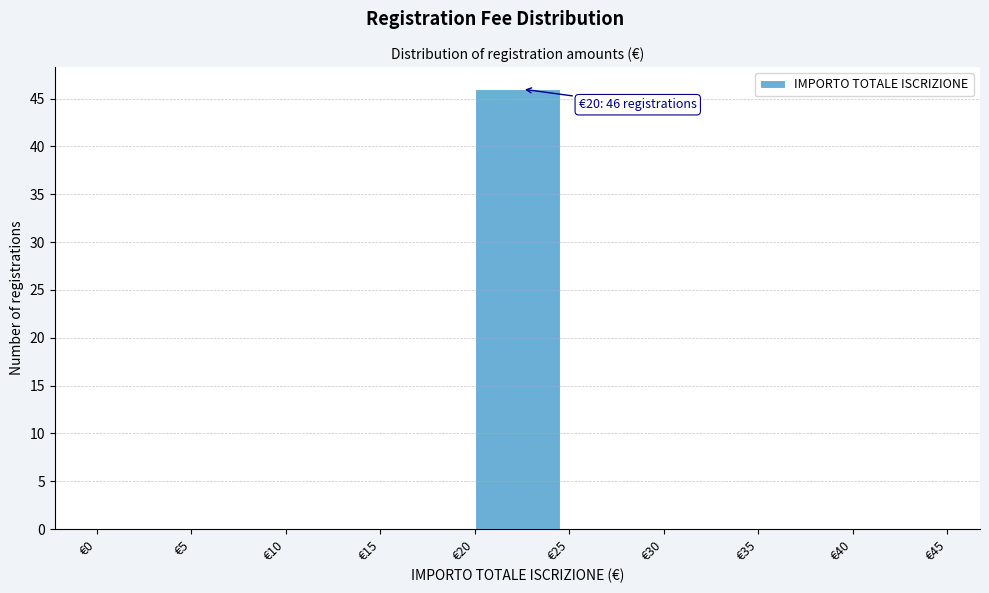

Which range on the x-axis has the tallest bar?

20 to 25